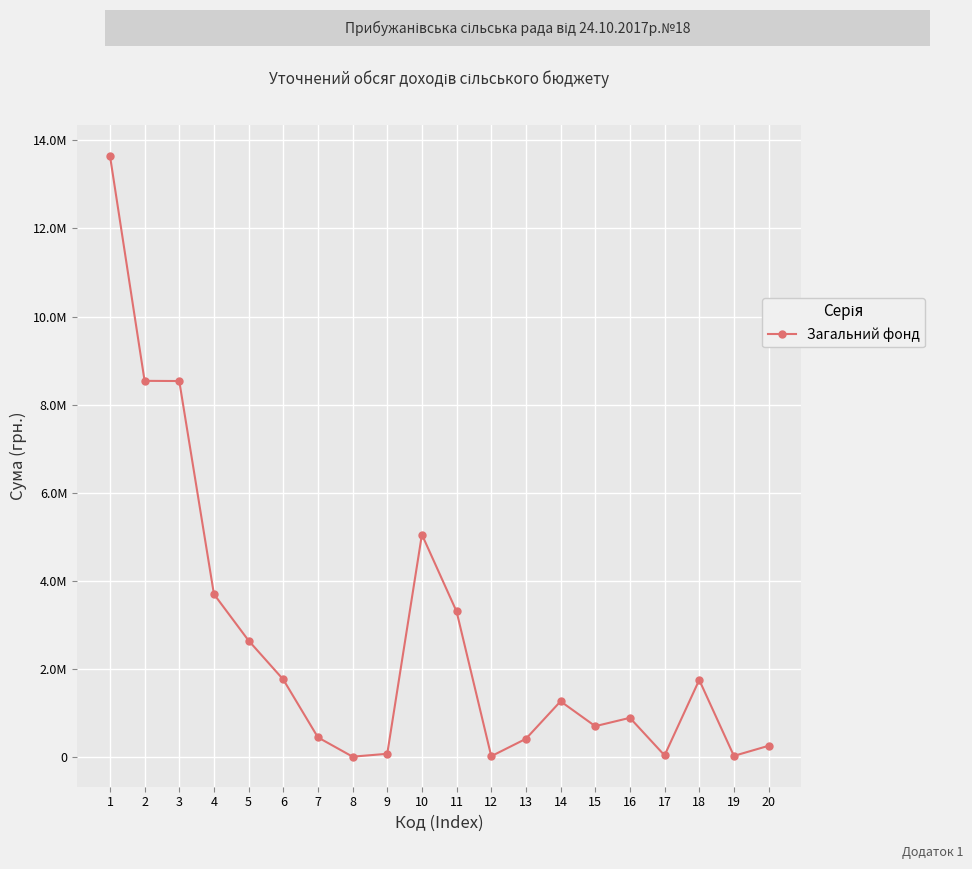

Between 17 and 6, which is larger?

6